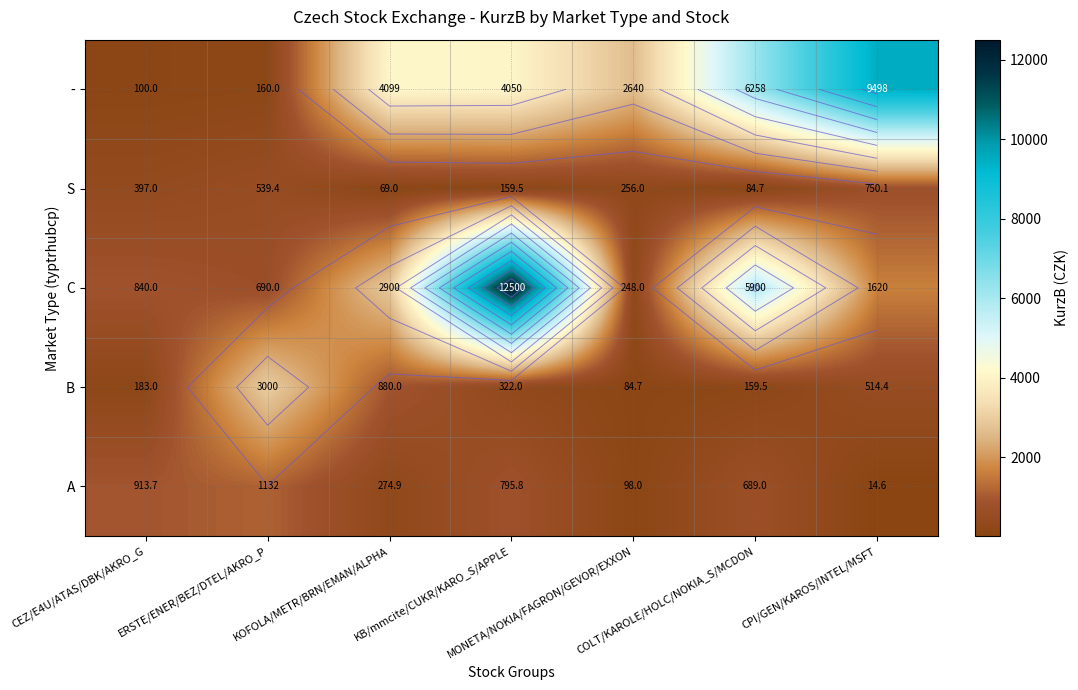

What is the difference between the maximum and minimum values in the A series?

1117.5